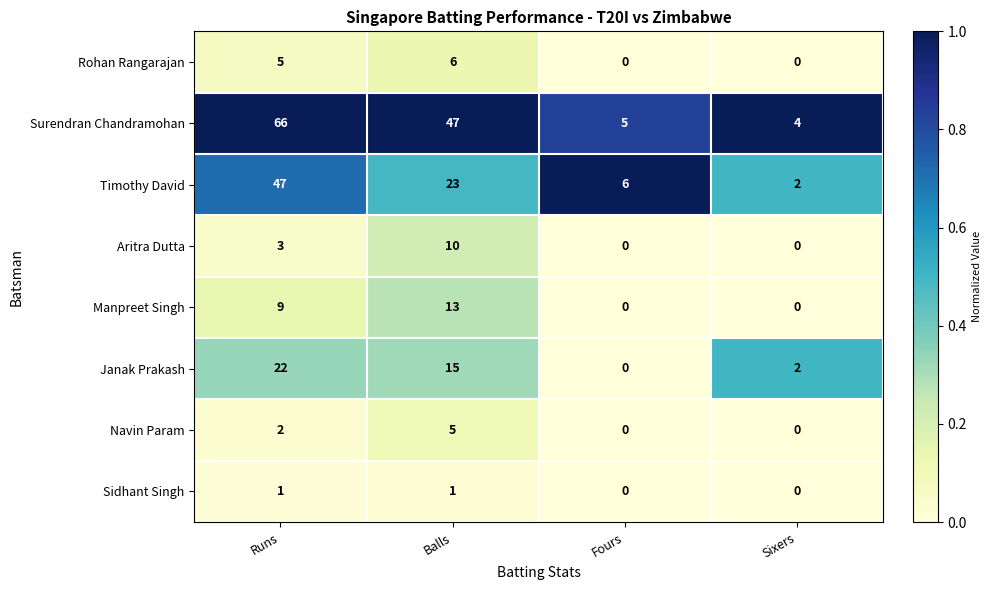

Between Runs and Sixers, which series saw the biggest shift?

Surendran Chandramohan